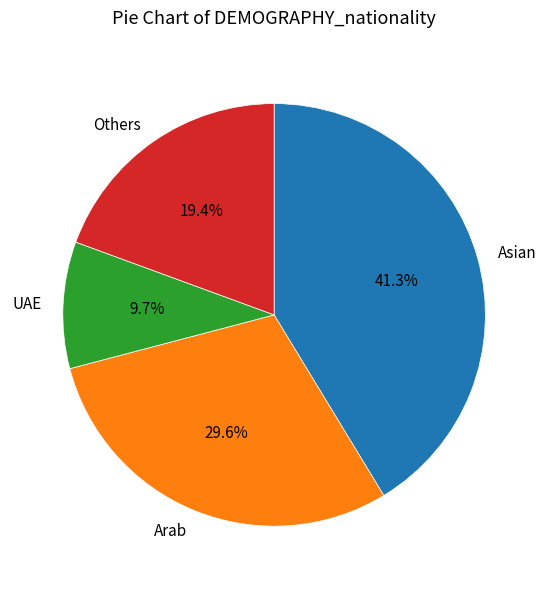

Which has a higher value, UAE or Asian?

Asian